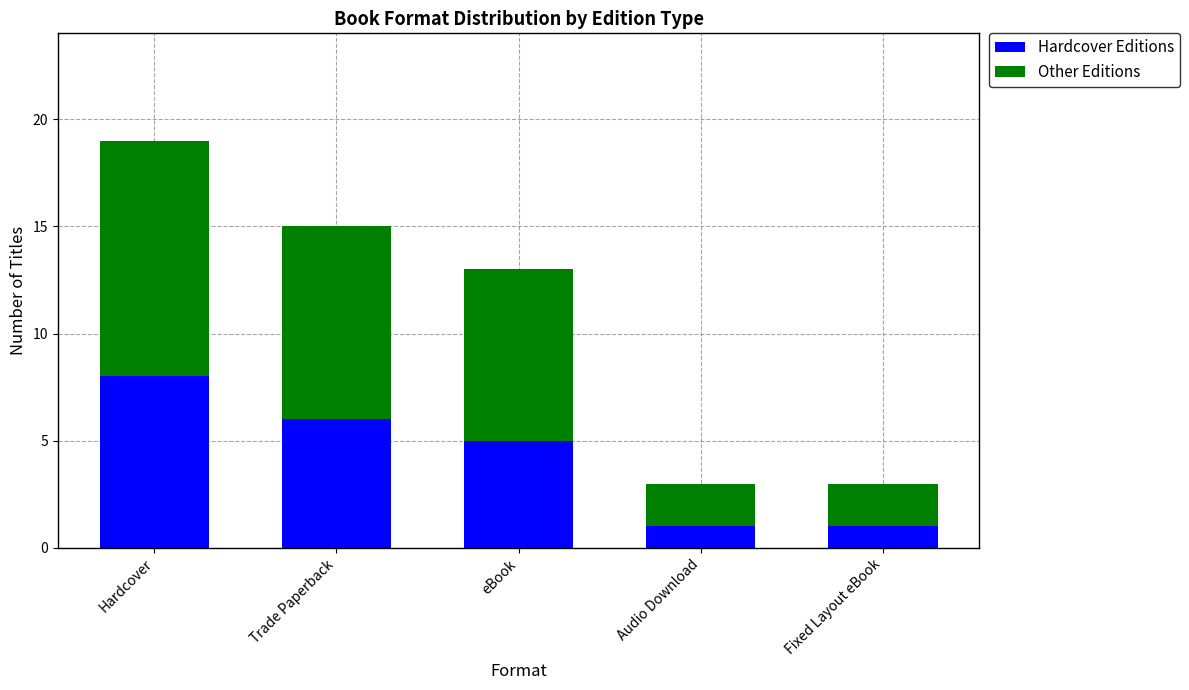

At which category is the sum across all series the highest?

Hardcover